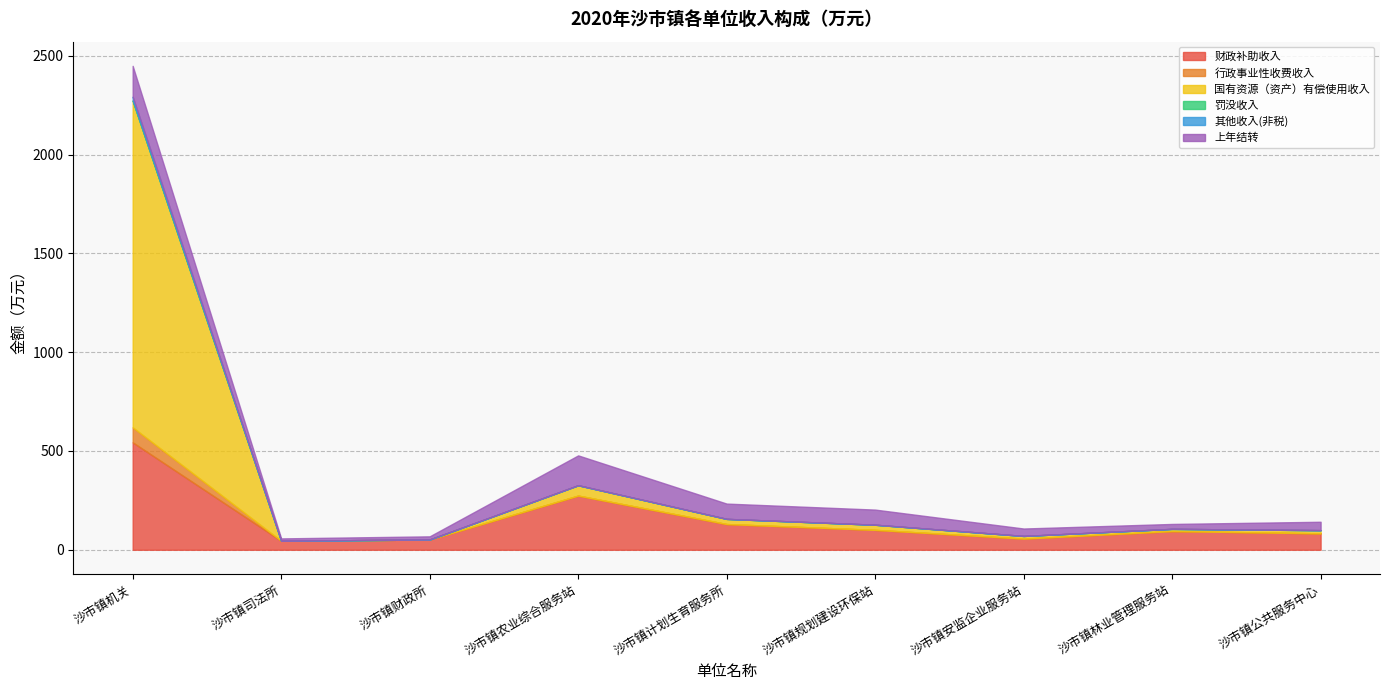

The 上年结转 series shows 92.6 at 沙市镇农业综合服务站. True or false?

False